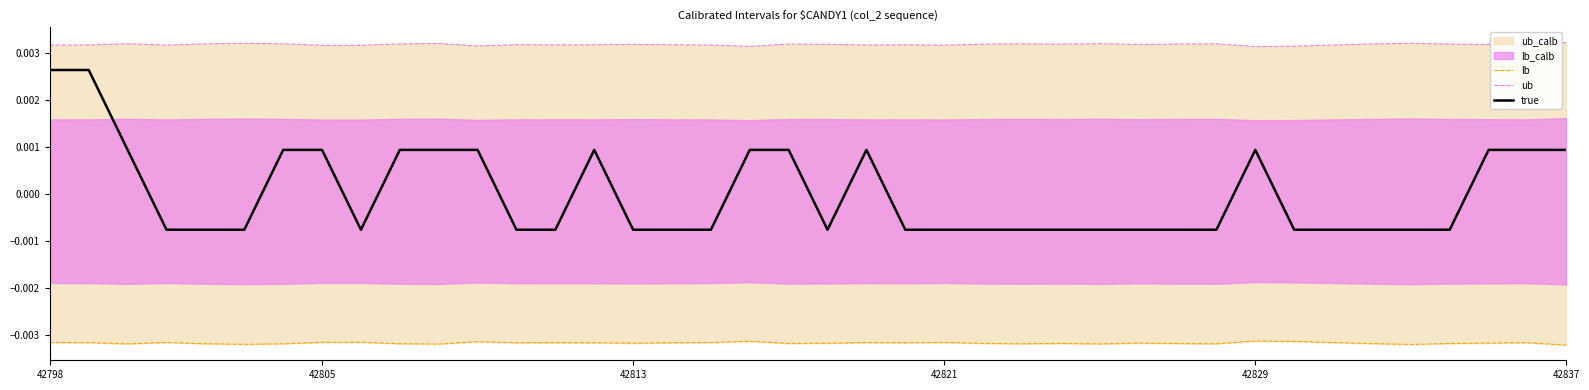

True or false: lb and ub intersect in this chart.

False